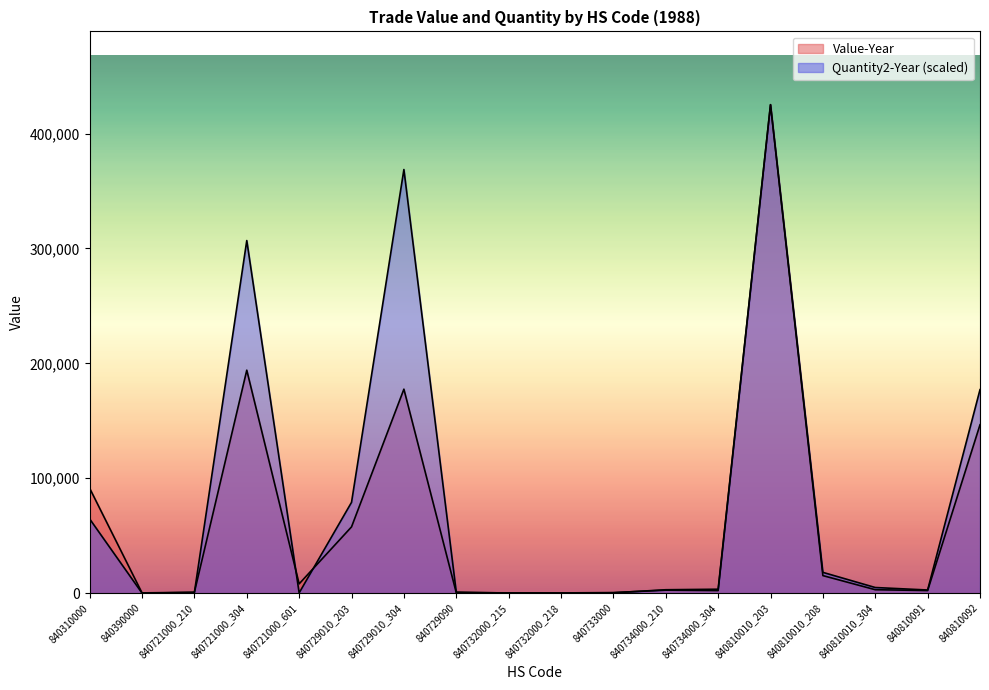

How many values in the Value-Year series are below 3019?

9